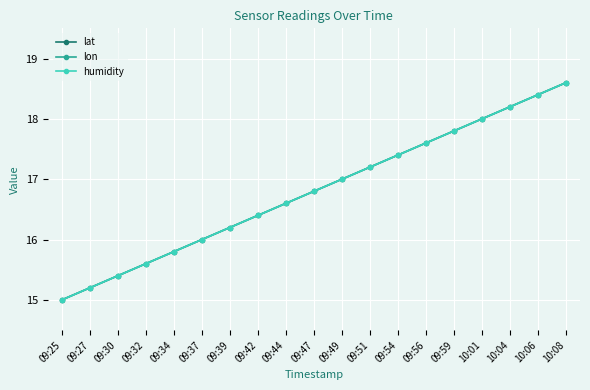

Which has a higher value, 09:34 or 10:06?

10:06